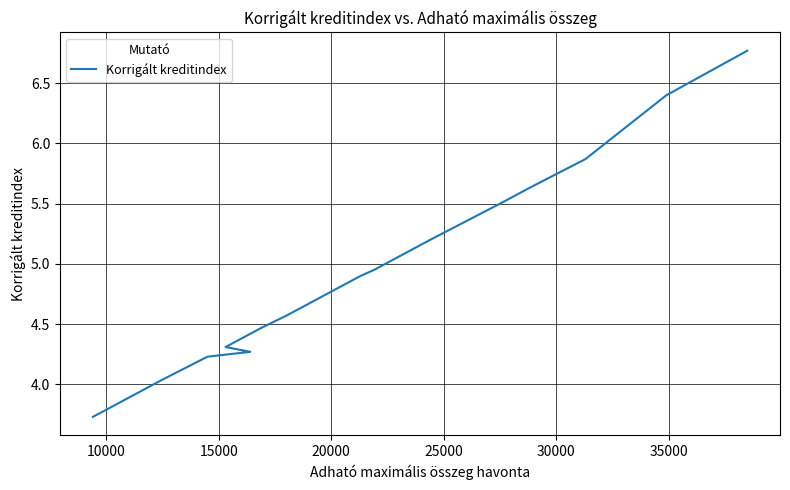

What is the greatest value displayed?

6.8